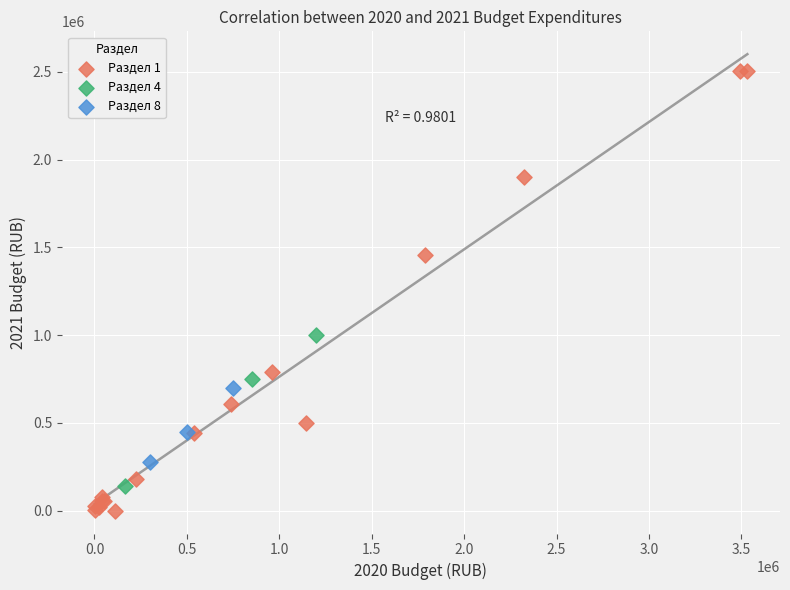

Which series has the largest Y range (max minus min)?

Раздел 1